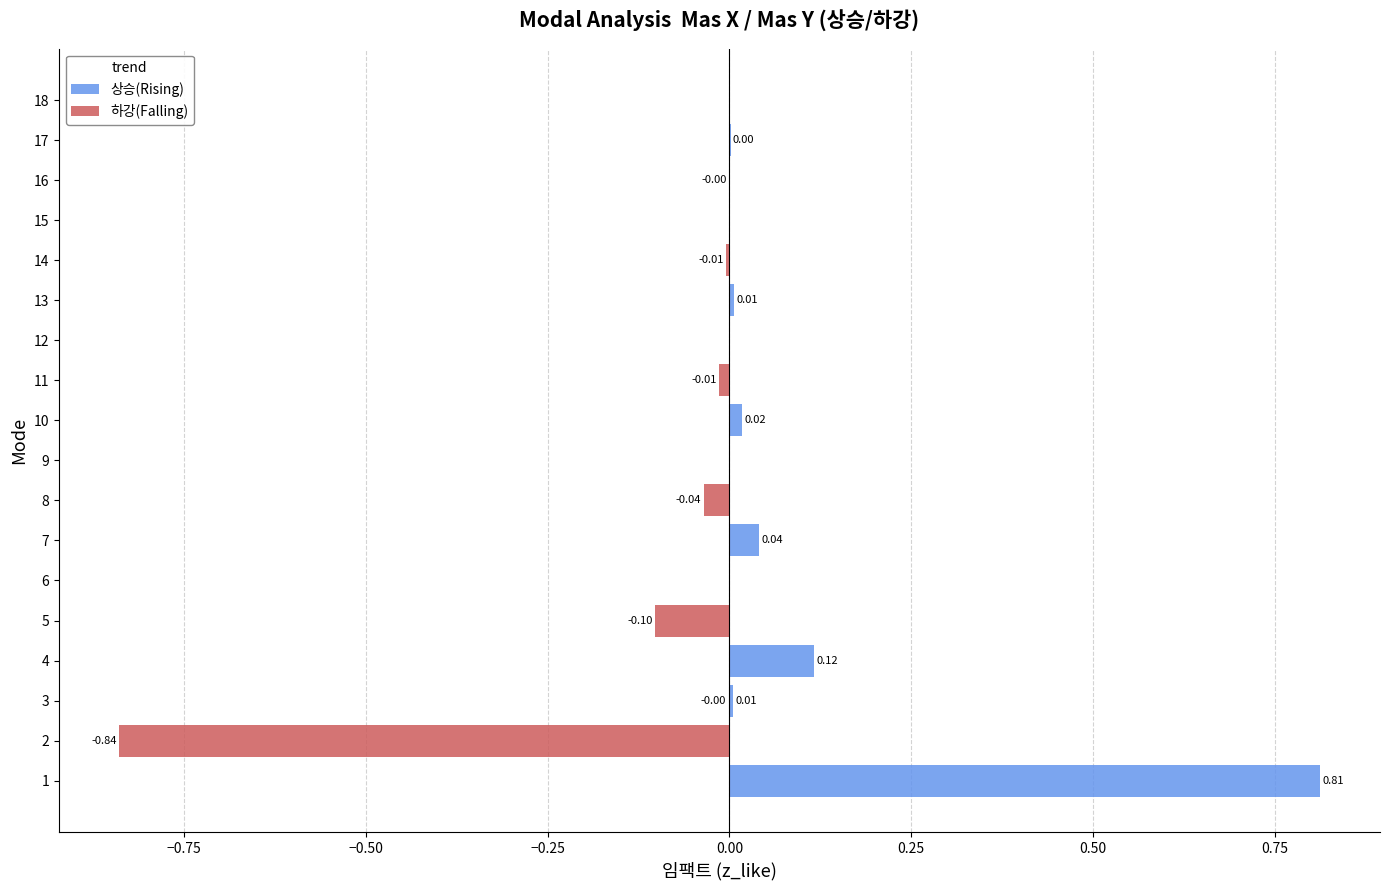

What are all the series names shown in the legend?

상승(Rising), 하강(Falling)